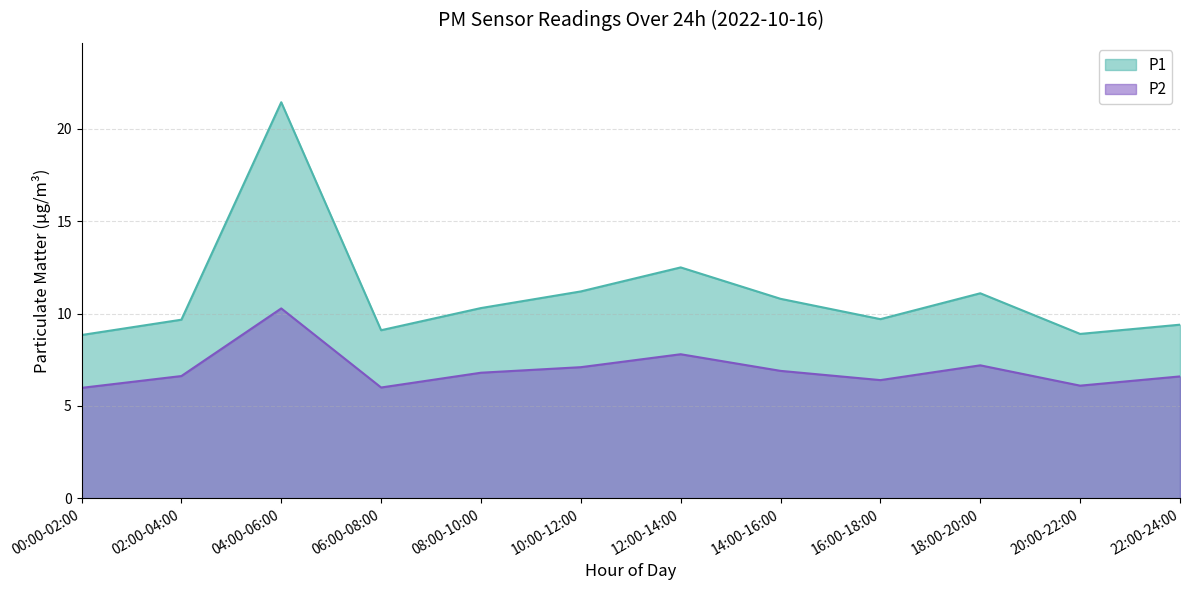

What is the sum of the P1 values at 00:00-02:00 and 08:00-10:00?

19.1